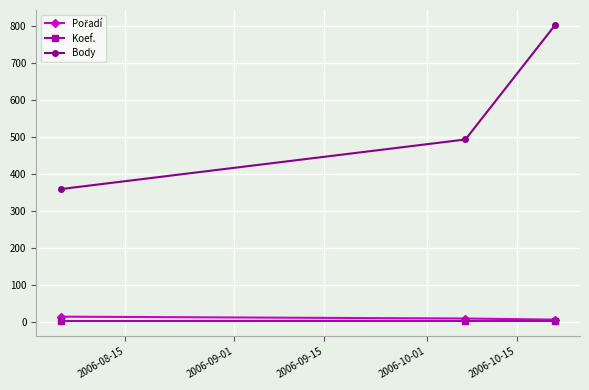

How many series are shown in this chart?

3